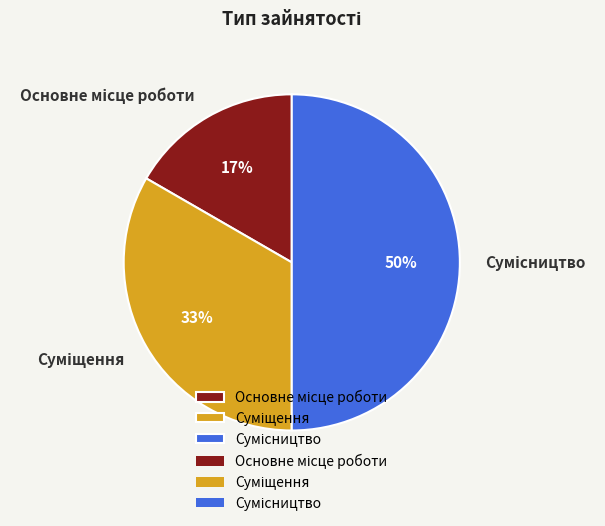

To the nearest percent, what is the difference between the largest and smallest slice percentages?

33%